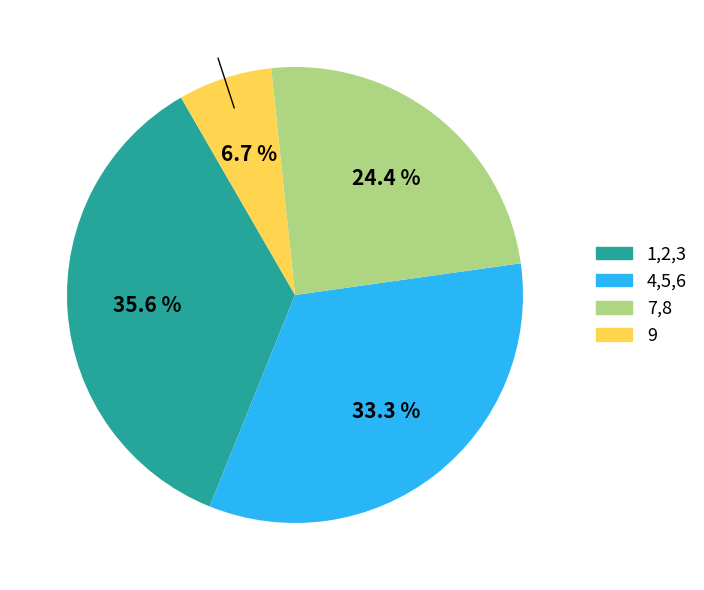

Is there any slice that represents more than half of the pie?

No